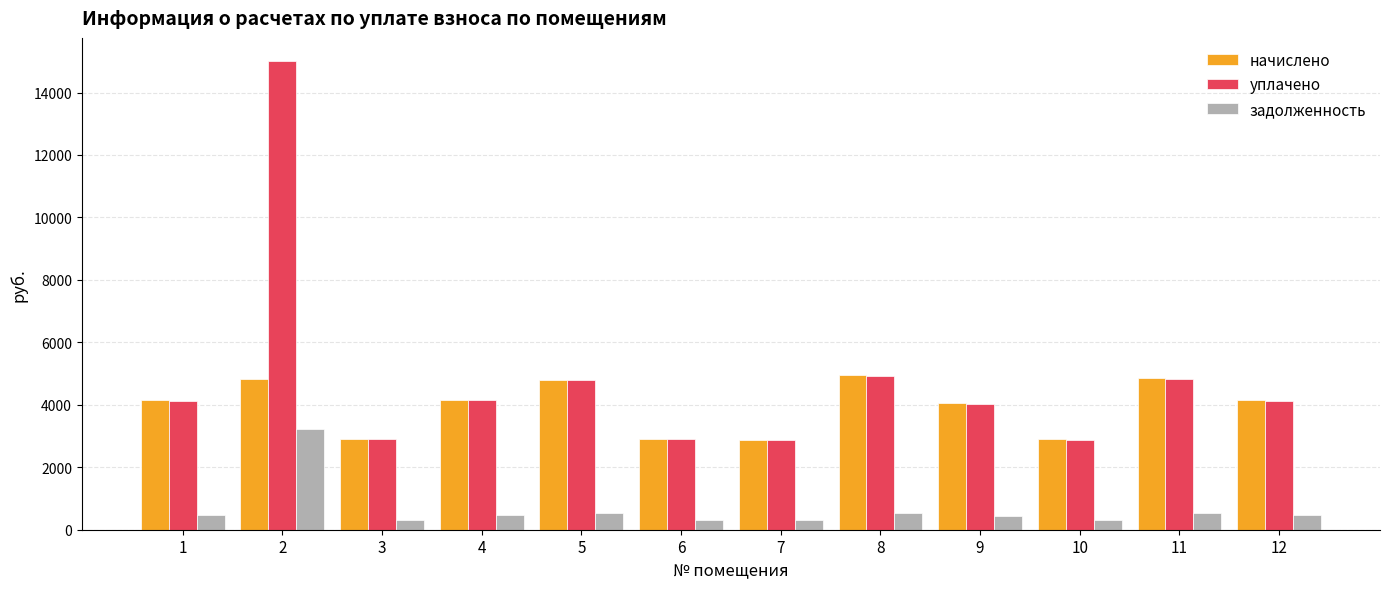

Does the chart contain stacked bars?

No